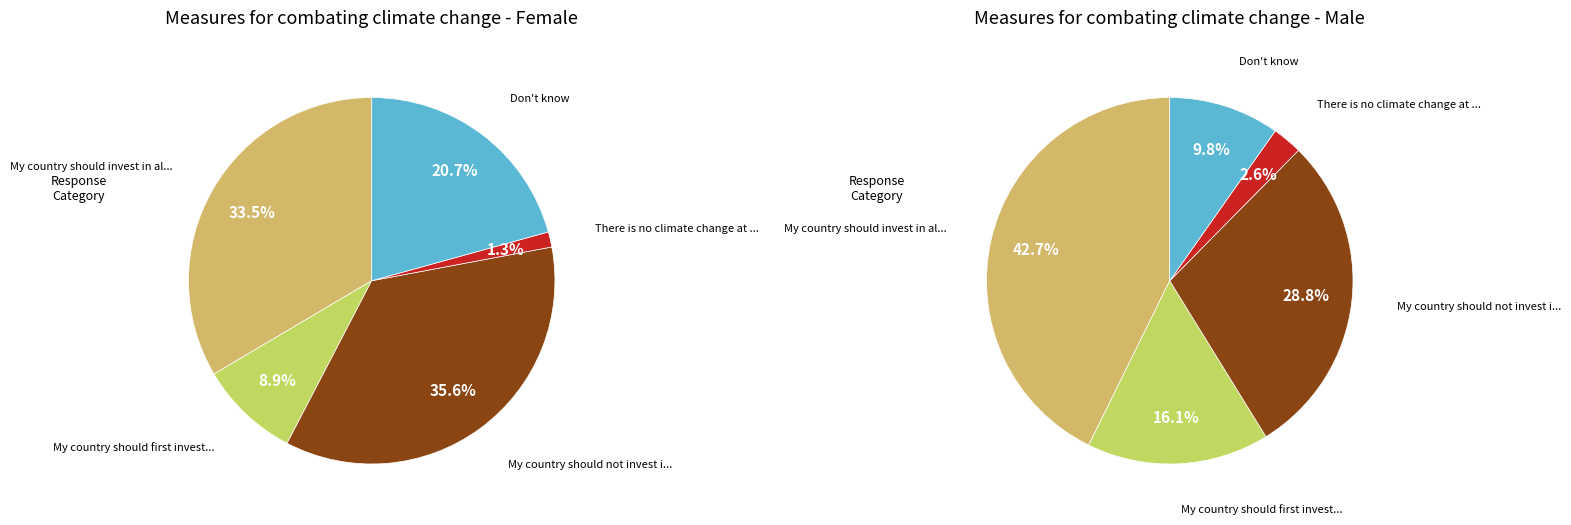

True or false: Don't know accounts for 23% of the total.

False